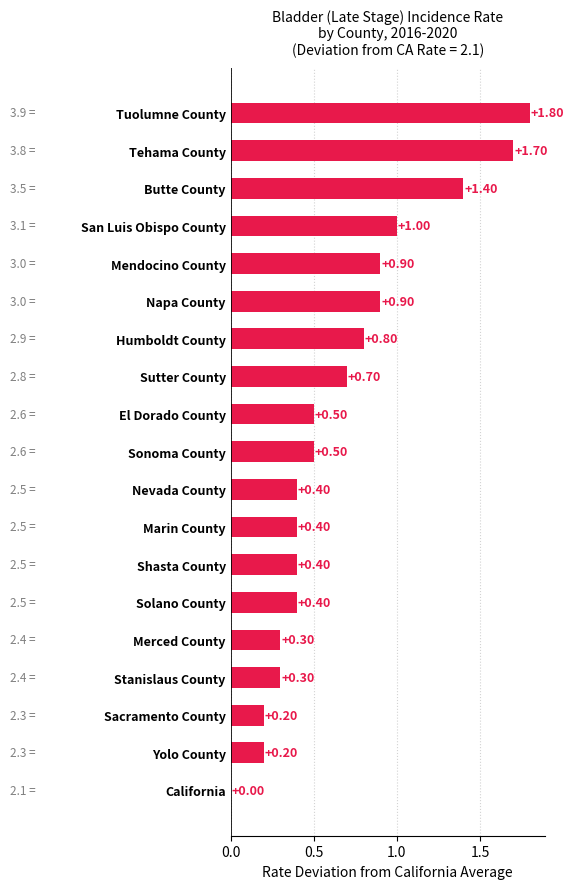

Are the bars grouped side by side (vs. stacked)?

No